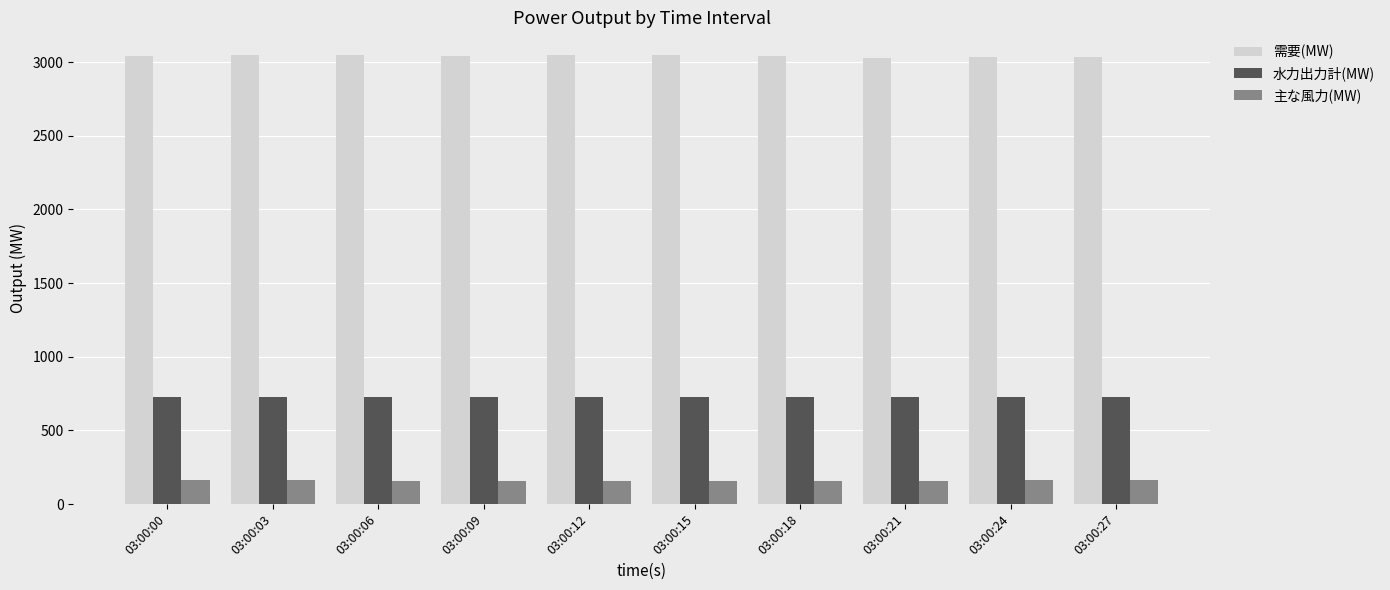

The value of 水力出力計(MW) at 03:00:00 is 146.6. True or false?

False